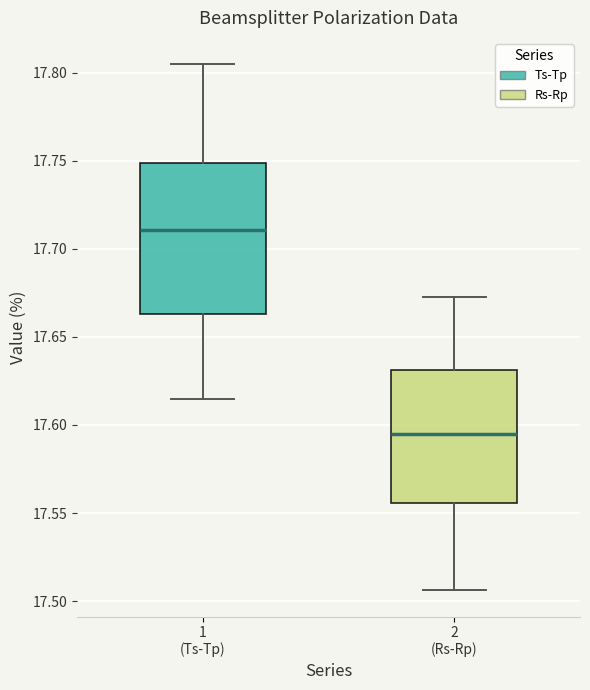

Reading left to right, transcribe this box plot: for each box, give where its median line is, the range the box spans, and where its two whiskers end, as read against the y-axis. The values are not printed on the chart, so give them approximately, as read against the axis.

1 (Ts-Tp): median 17.710, box 17.665 to 17.750, whiskers 17.615 to 17.805
2 (Rs-Rp): median 17.595, box 17.555 to 17.630, whiskers 17.505 to 17.675